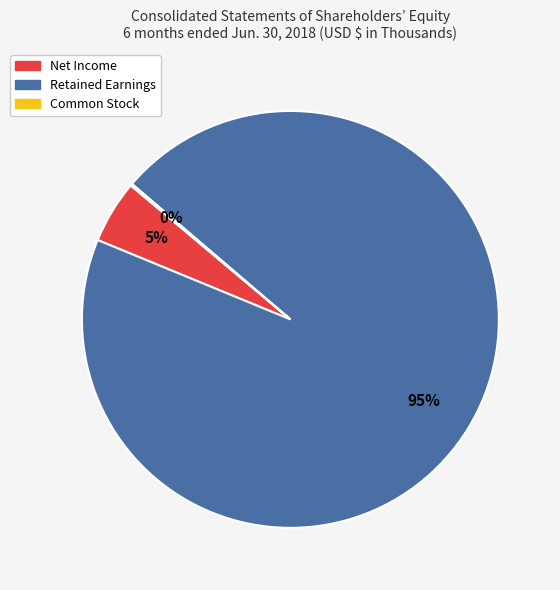

Is the sum of Net Income and Retained Earnings greater than half?

Yes